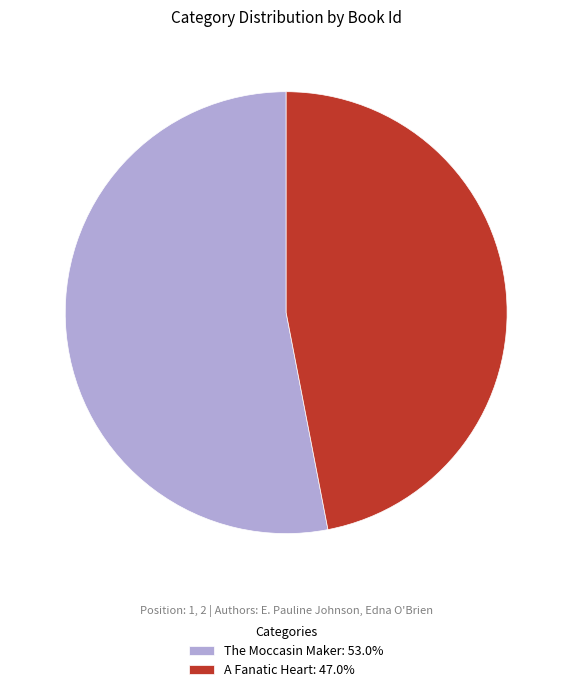

Is the sum of A Fanatic Heart: 47.0% and The Moccasin Maker: 53.0% greater than half?

Yes